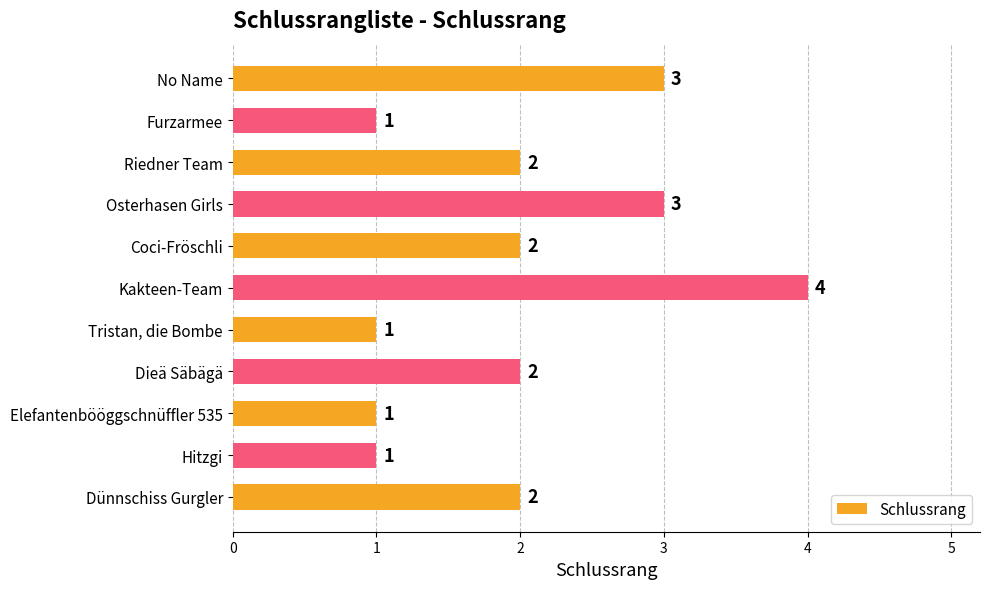

Is it true that the value at Dünnschiss Gurgler is 3?

False